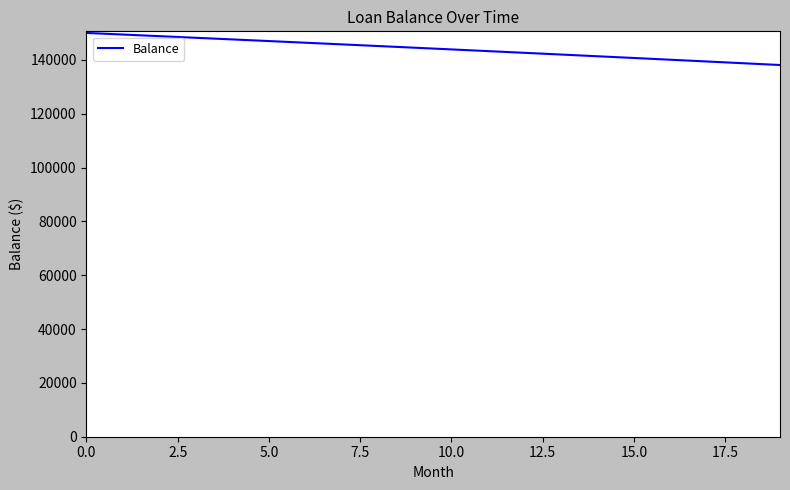

What is the greatest value displayed?

150000.0